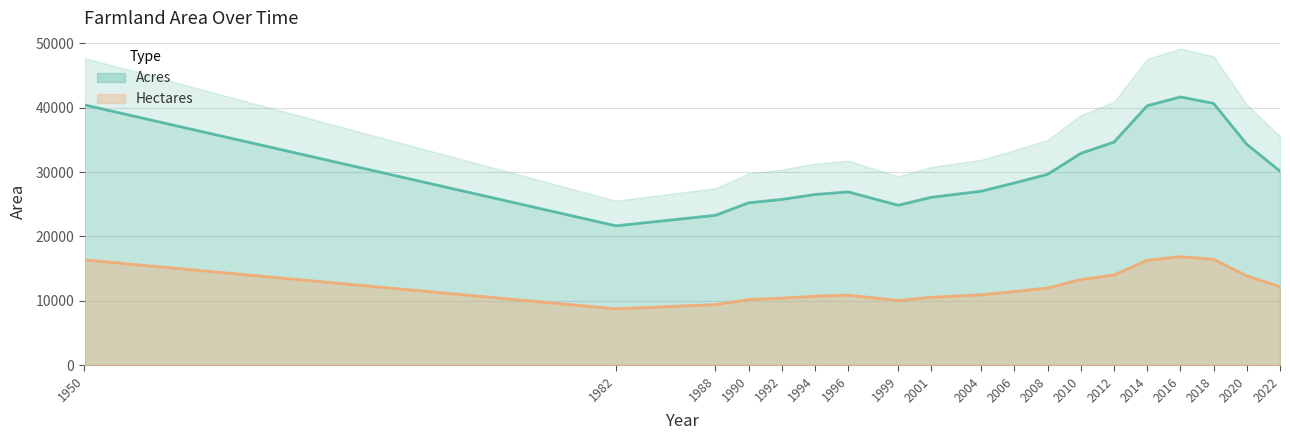

What is the difference between the maximum and minimum values in the Acres series?

20005.2